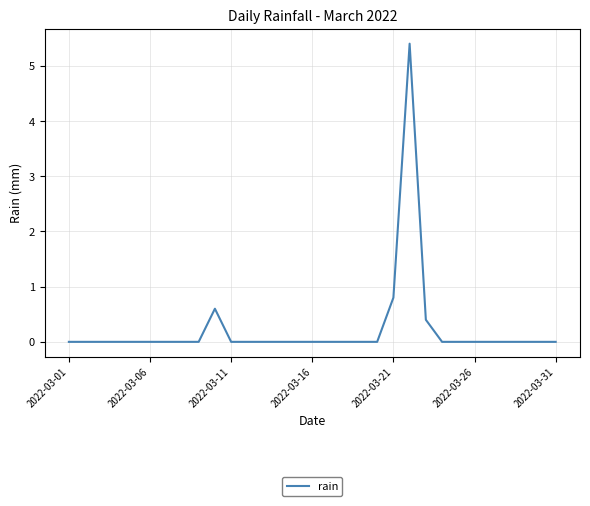

How many lines are shown in the chart?

1